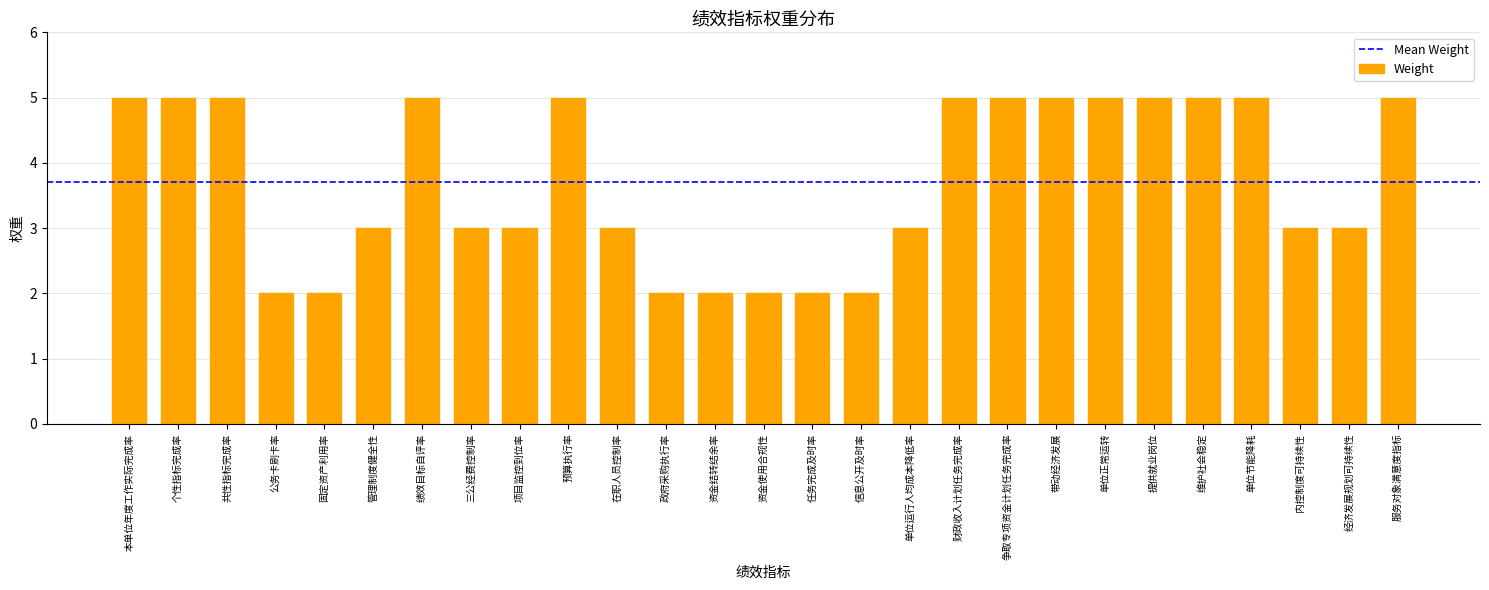

What is the difference between the maximum and second lowest values?

3